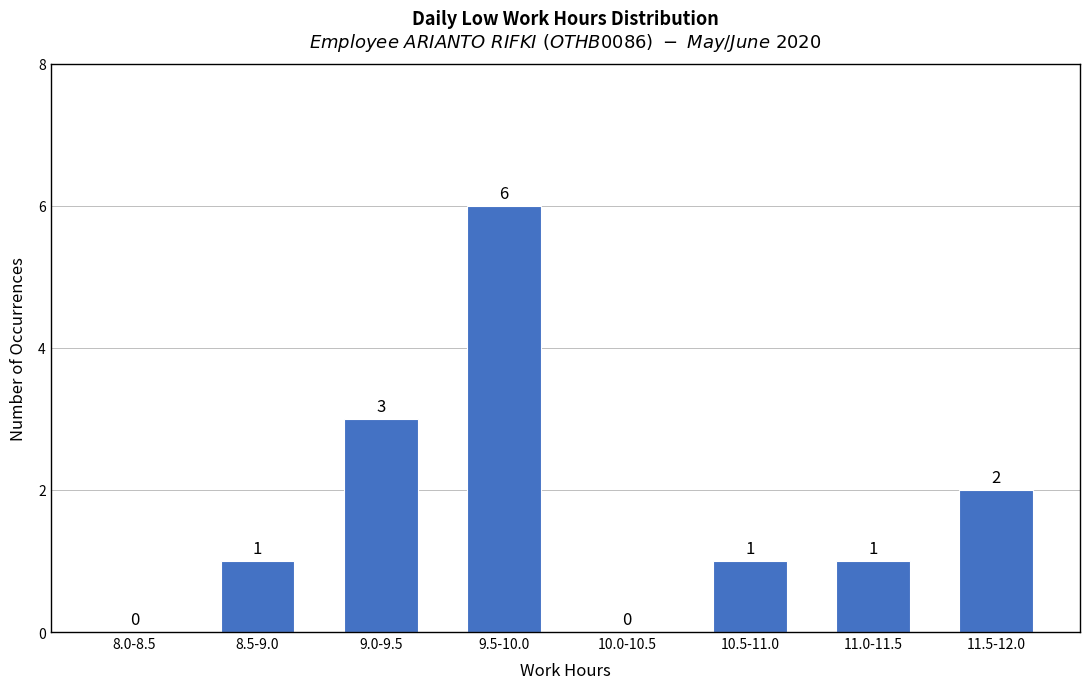

Reading left to right, transcribe all the data shown in this chart.

8.0-8.5=0	8.5-9.0=1	9.0-9.5=3	9.5-10.0=6	10.0-10.5=0	10.5-11.0=1	11.0-11.5=1	11.5-12.0=2